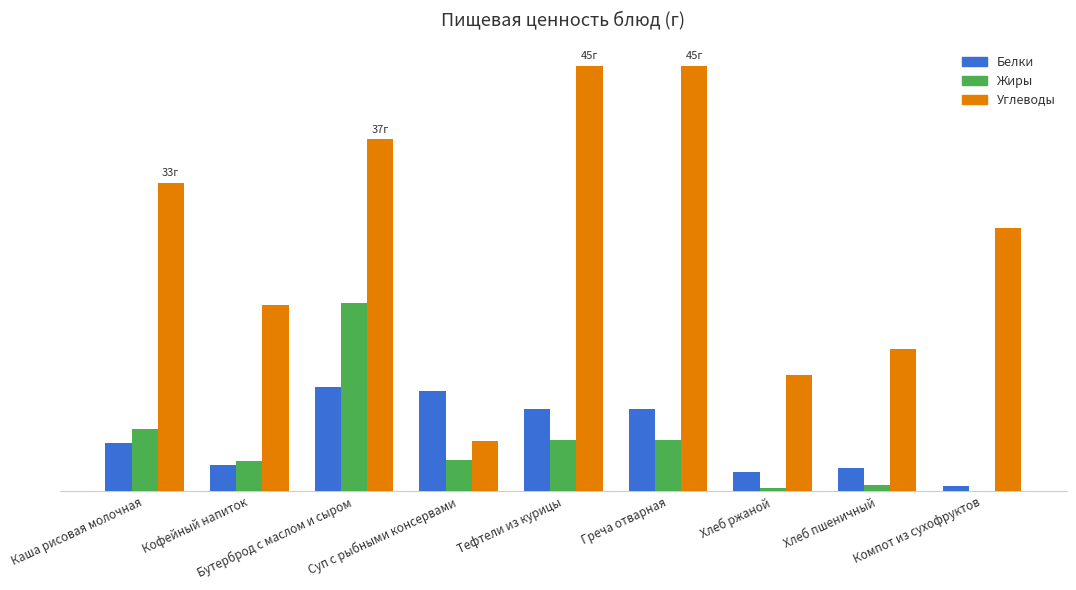

At which category is the sum across all series the highest?

Бутерброд с маслом и сыром